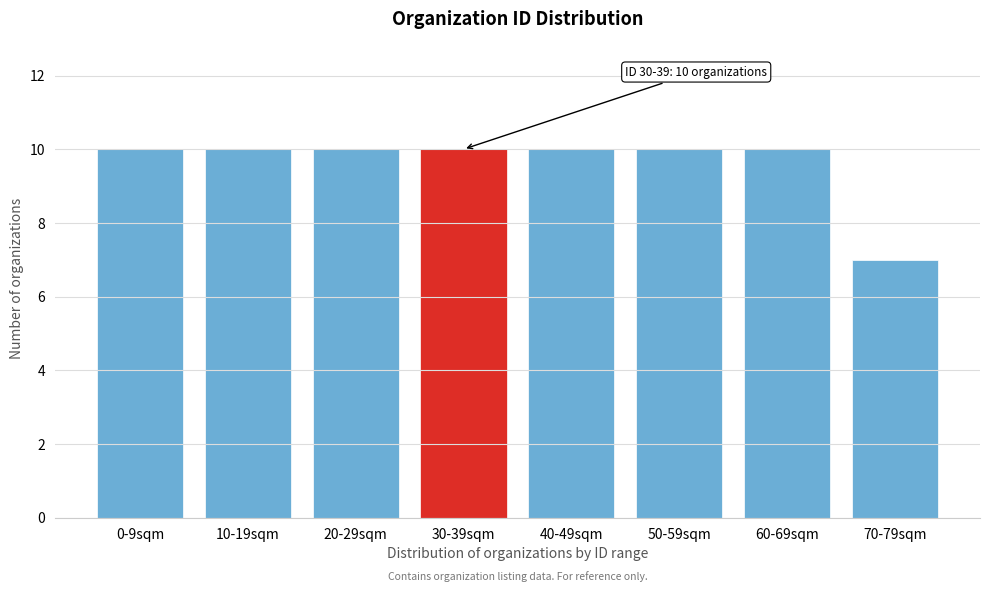

Reading left to right, extract all data points from this chart.

10	10	10	10	10	10	10	7